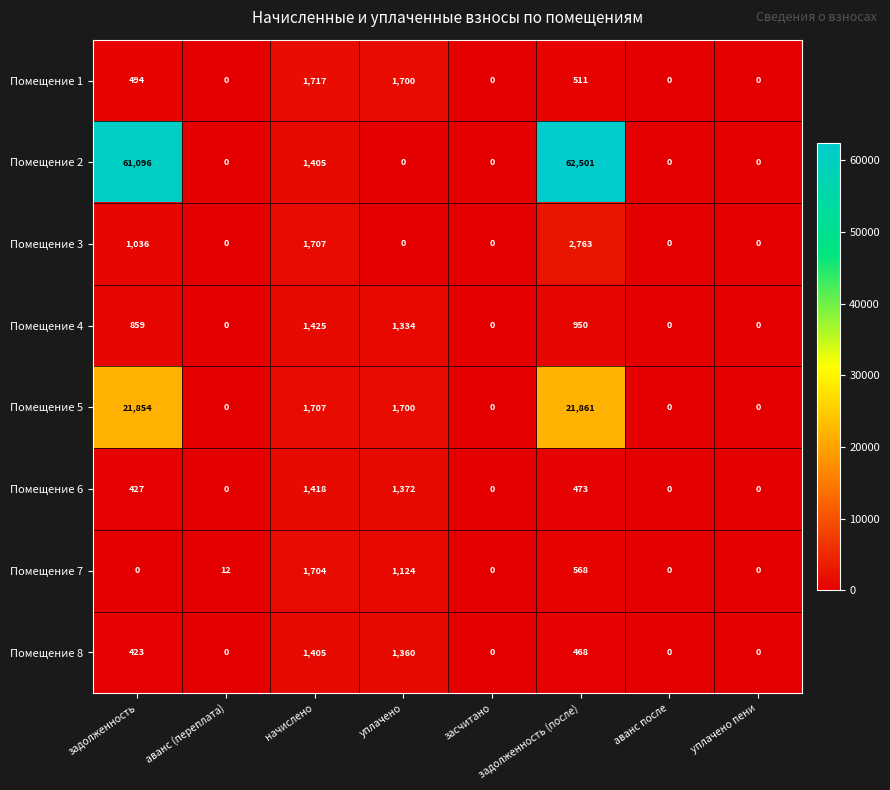

At which label does Помещение 5 first exceed 1700?

задолженность